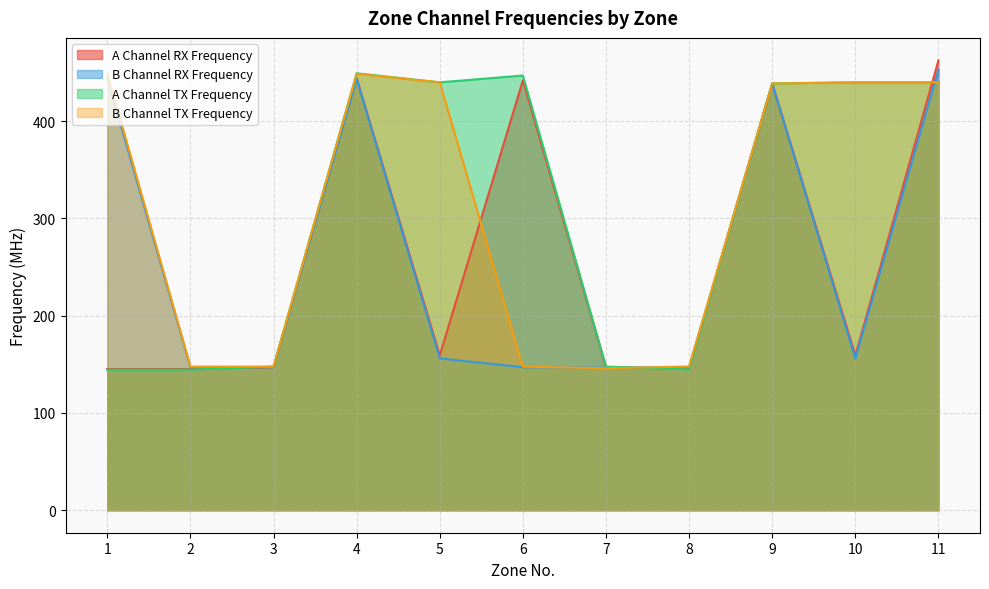

At which category does the chart reach its minimum across all series?

1